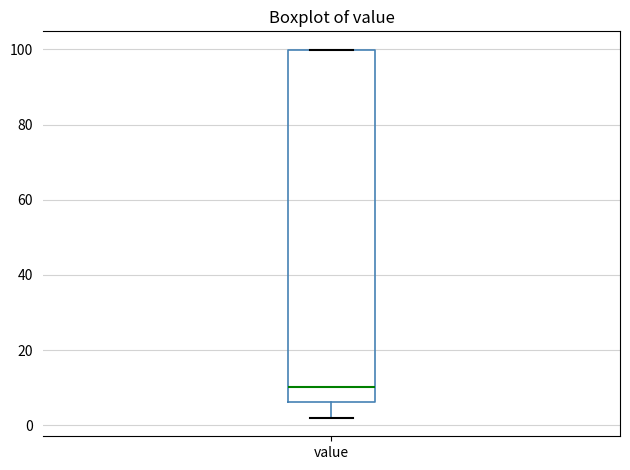

Transcribe this box plot: give where the median line is, the range the box spans, and where the two whiskers end, as read against the y-axis. The values are not printed on the chart, so give them approximately, as read against the axis.

median 10, box 6 to 100, whiskers 2 to 100